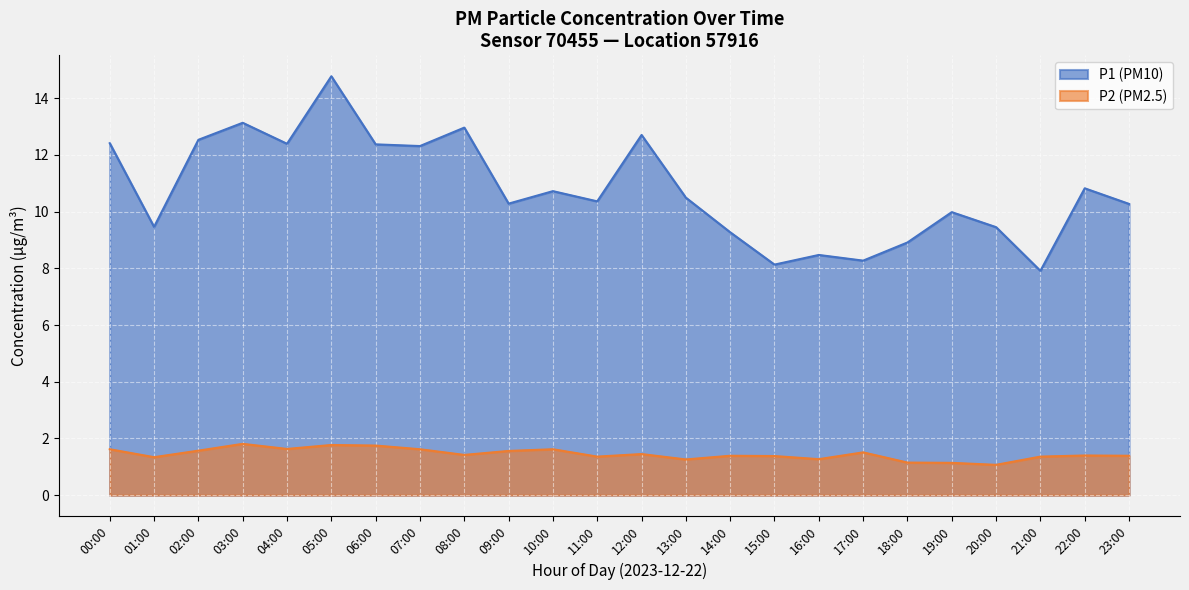

What is the minimum value shown in the chart?

1.1